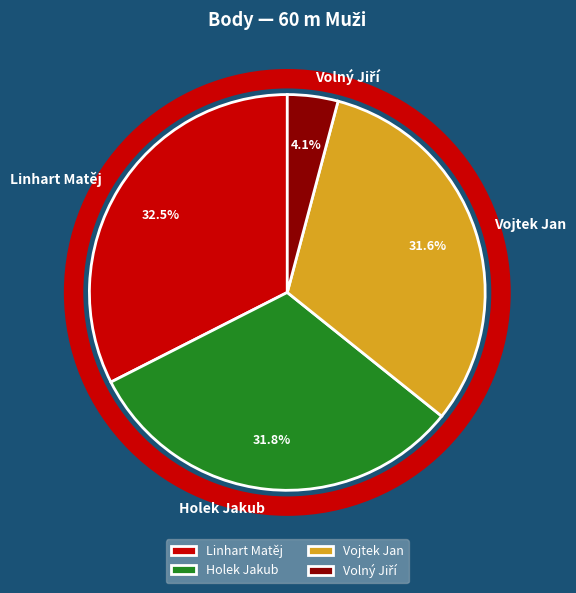

What percentage is the Holek Jakub slice, to the nearest percent?

32%